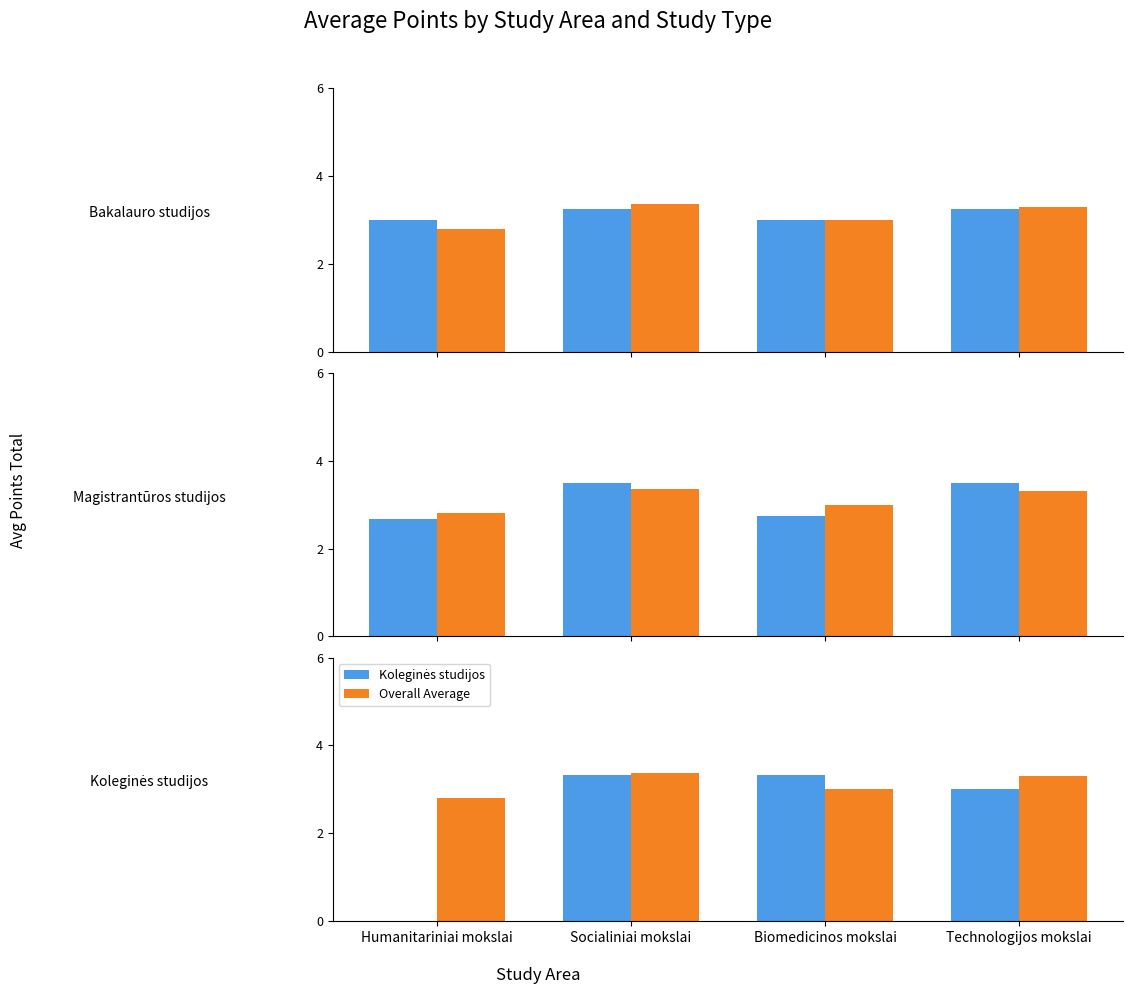

What is the total value across all series at Socialiniai mokslai?

13.4